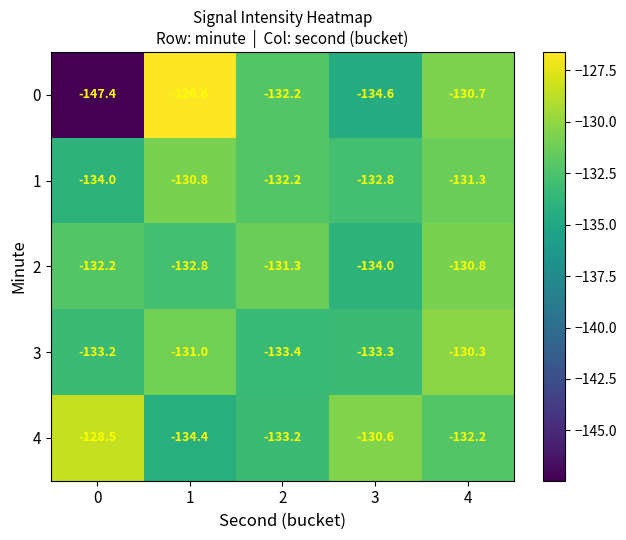

Rank the categories by 1 value from lowest to highest.

0, 3, 2, 4, 1